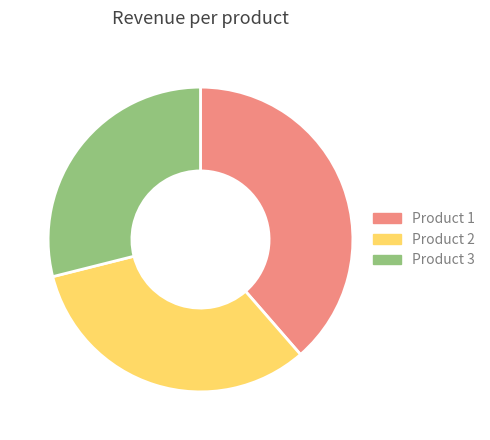

Is there any slice that represents more than half of the pie?

No